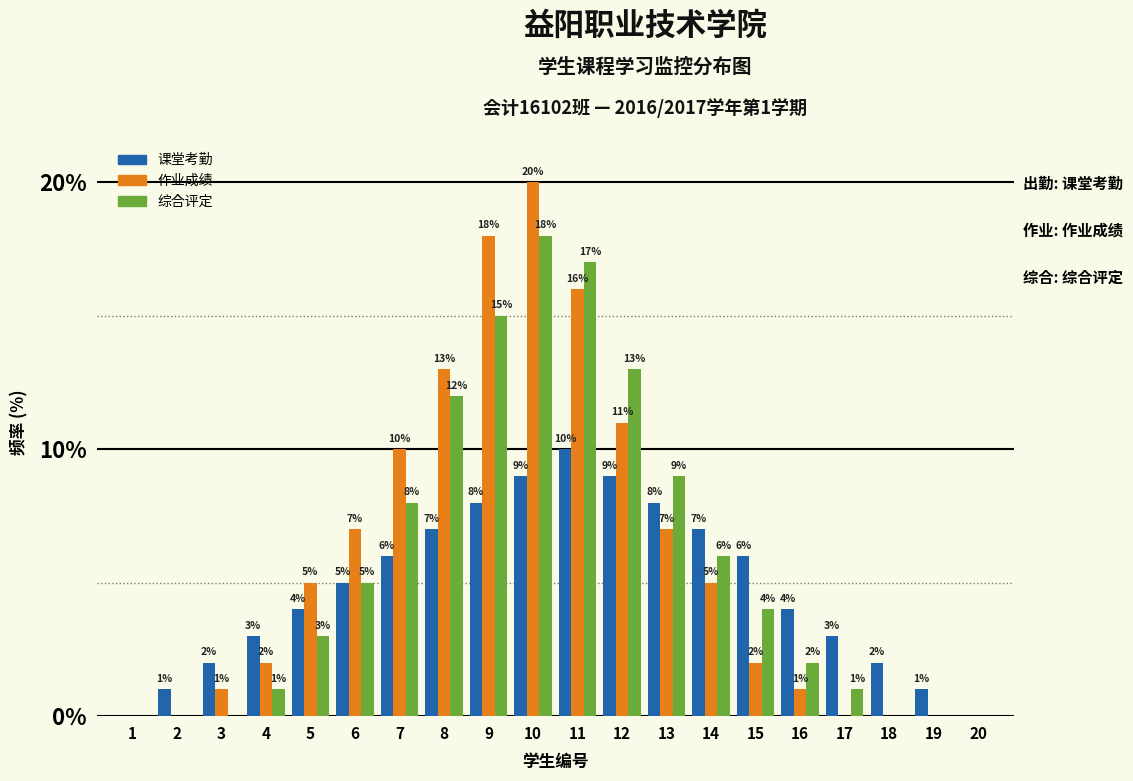

Reading left to right, what are all the values shown in this chart?

课堂考勤: 1=0	2=1	3=2	4=3	5=4	6=5	7=6	8=7	9=8	10=9	11=10	12=9	13=8	14=7	15=6	16=4	17=3	18=2	19=1	20=0
作业成绩: 1=0	2=0	3=1	4=2	5=5	6=7	7=10	8=13	9=18	10=20	11=16	12=11	13=7	14=5	15=2	16=1	17=0	18=0	19=0	20=0
综合评定: 1=0	2=0	3=0	4=1	5=3	6=5	7=8	8=12	9=15	10=18	11=17	12=13	13=9	14=6	15=4	16=2	17=1	18=0	19=0	20=0